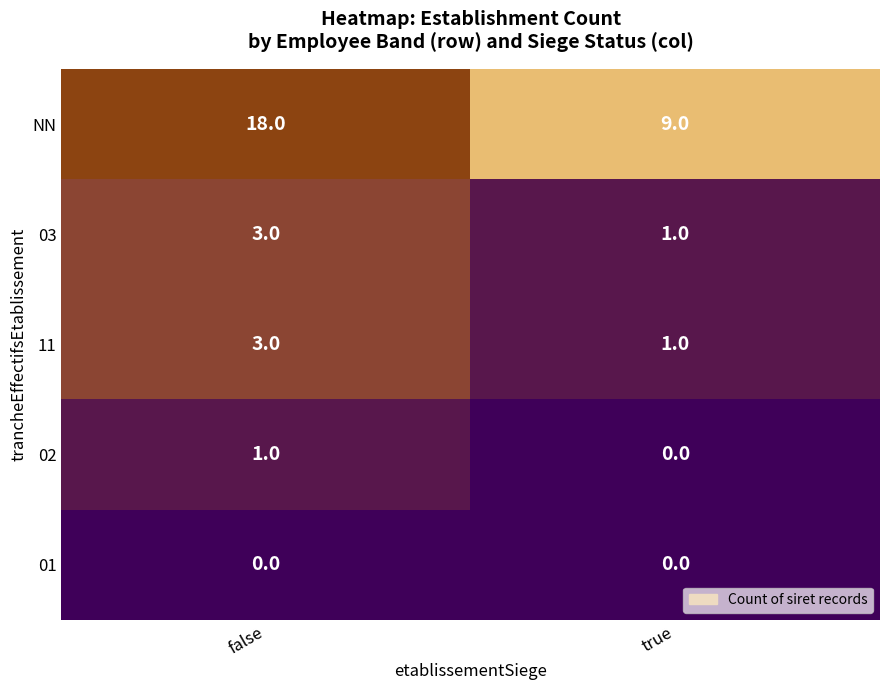

Which series has the largest total across all categories?

NN